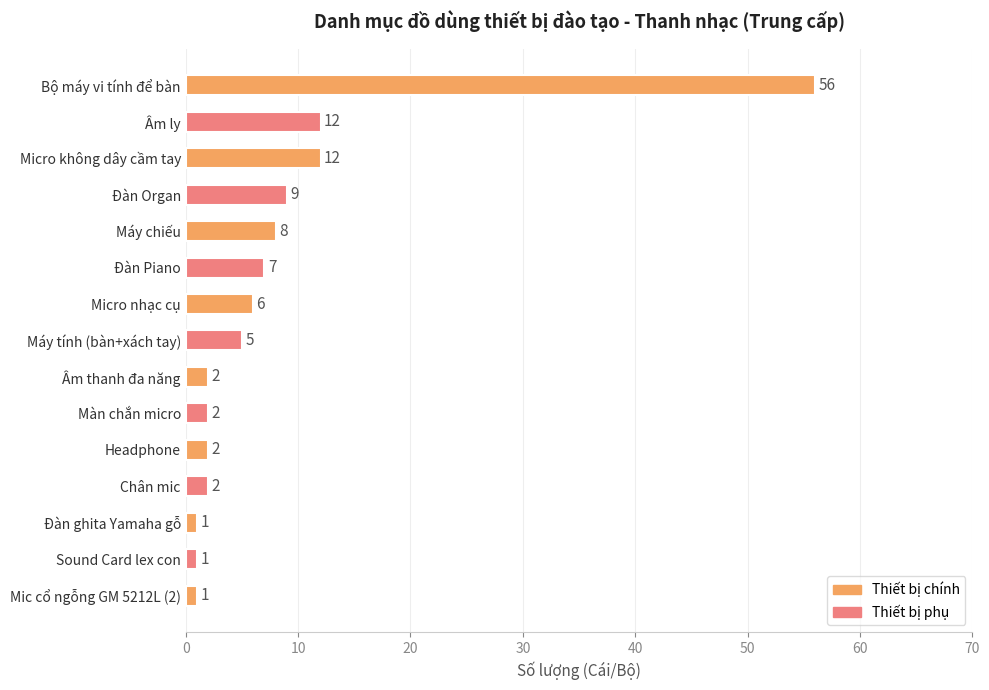

Are the bars grouped side by side (vs. stacked)?

No